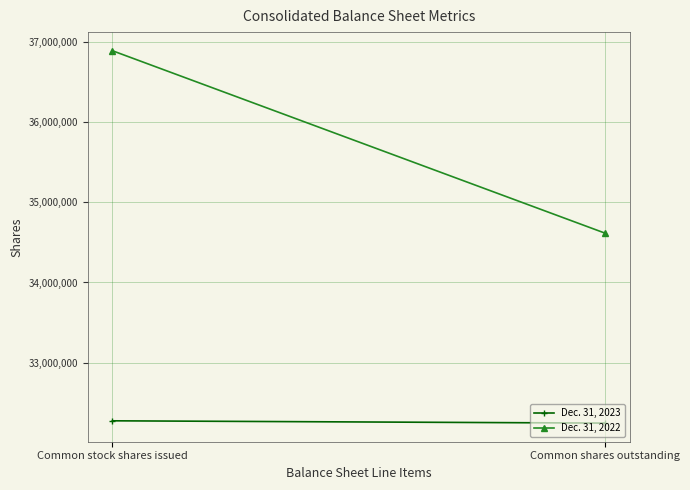

What is the difference between the maximum and minimum values in the Dec. 31, 2023 series?

28612